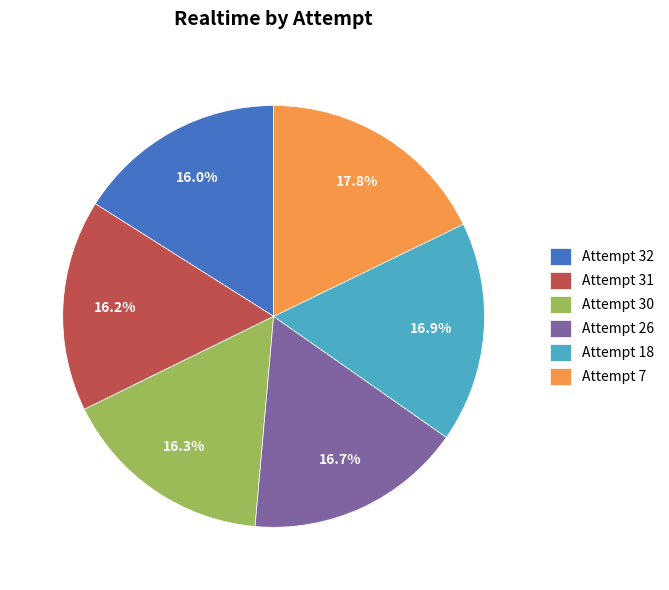

Count the number of slices in the pie.

6